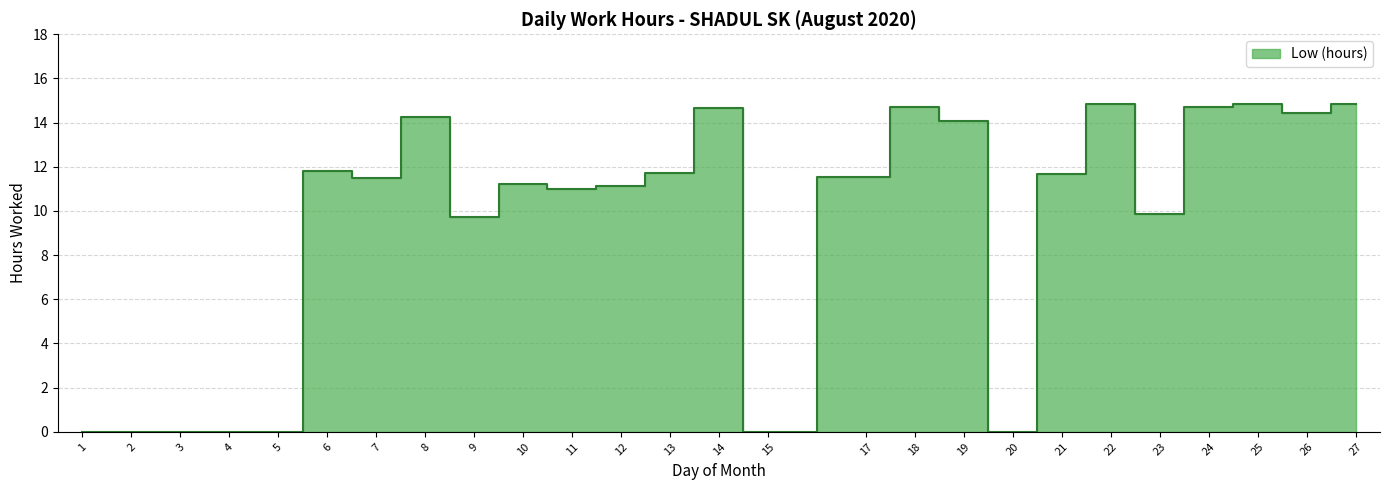

Where is the first local minimum?

7